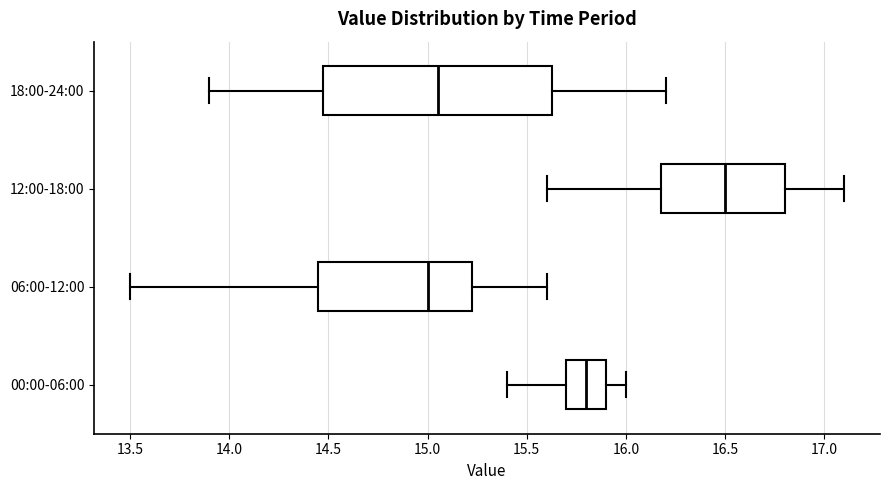

Reading bottom to top, transcribe this box plot: for each box, give where its median line is, the range the box spans, and where its two whiskers end, as read against the x-axis. The values are not printed on the chart, so give them approximately, as read against the axis.

00:00-06:00: median 15.80, box 15.70 to 15.90, whiskers 15.40 to 16.00
06:00-12:00: median 15.00, box 14.45 to 15.25, whiskers 13.50 to 15.60
12:00-18:00: median 16.50, box 16.20 to 16.80, whiskers 15.60 to 17.10
18:00-24:00: median 15.05, box 14.50 to 15.65, whiskers 13.90 to 16.20